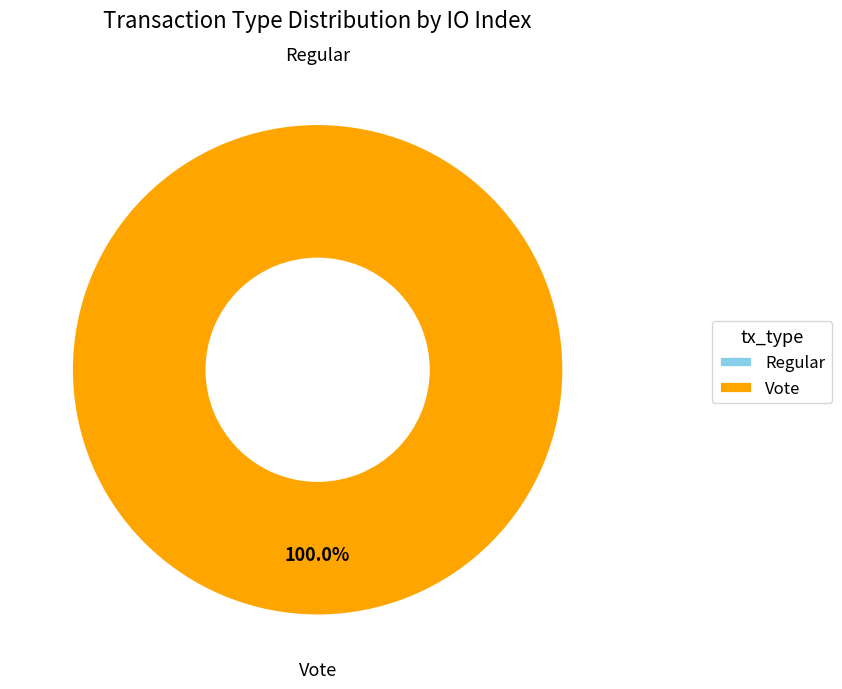

Does any single category account for the majority?

Yes